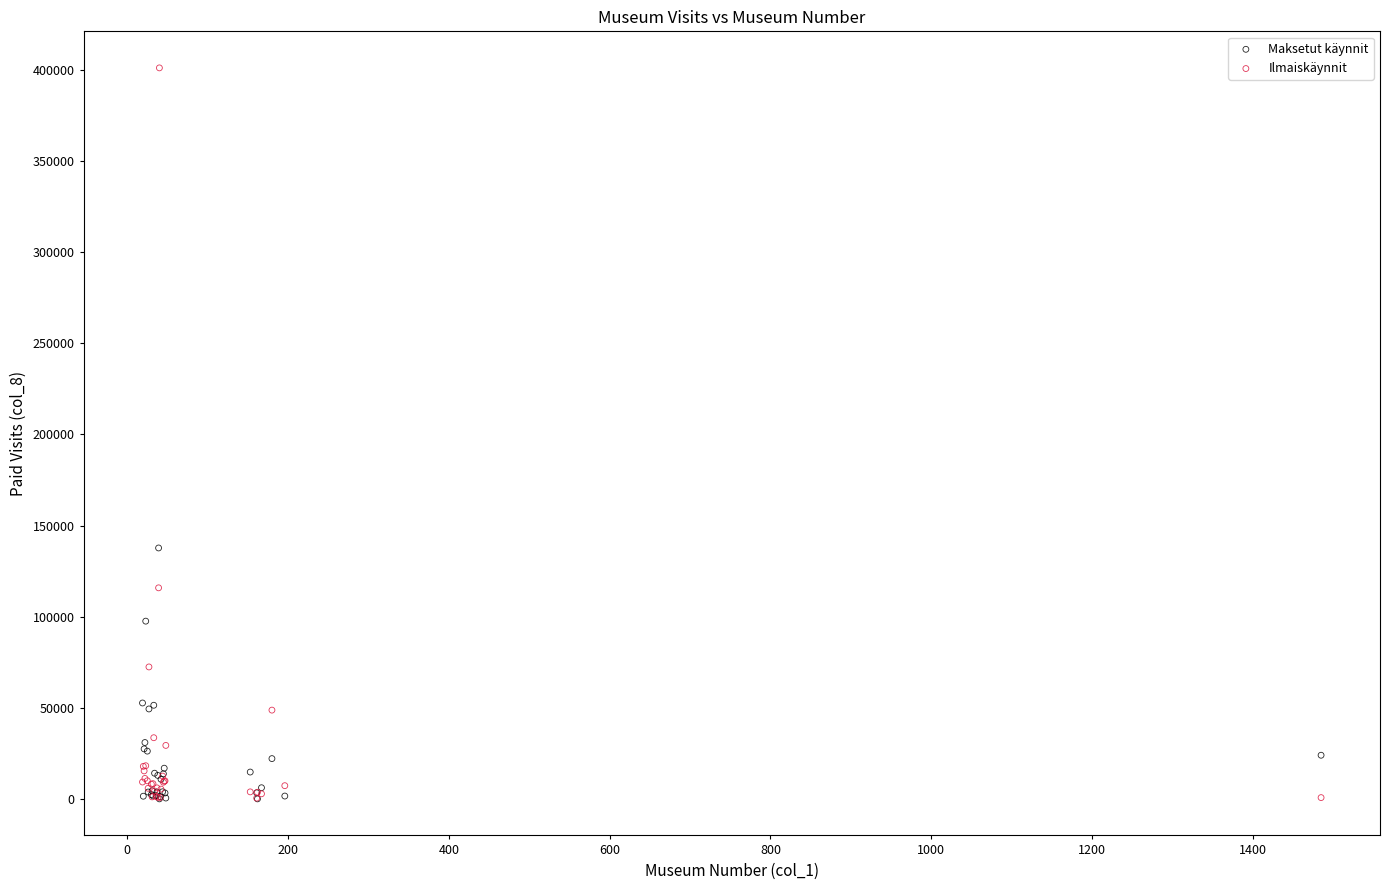

In the Ilmaiskäynnit series, what Y value is closest to 200794?

115821